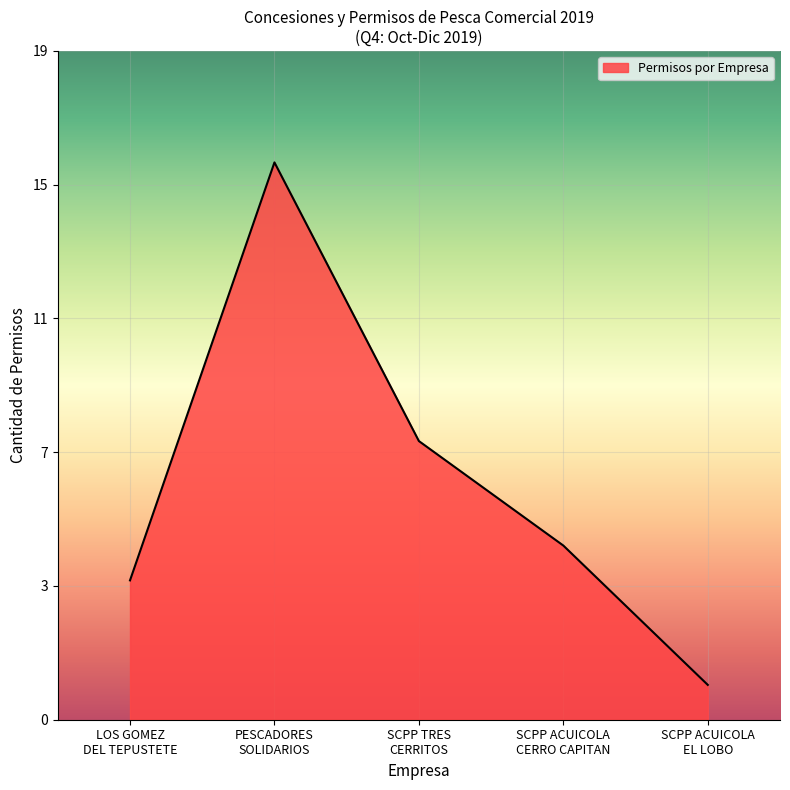

At which category does the data reach its first local peak?

PESCADORES
SOLIDARIOS